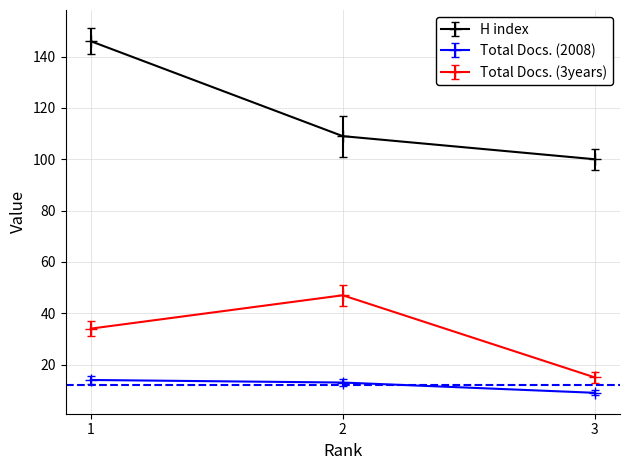

The H index series shows 146 at 1. True or false?

True